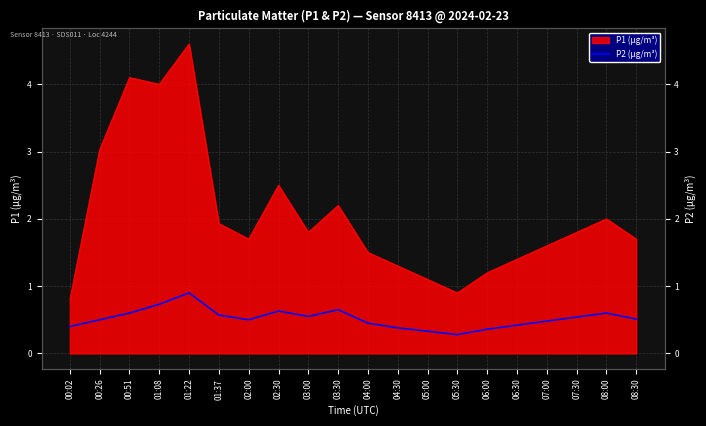

Where is the first local minimum?

02:00